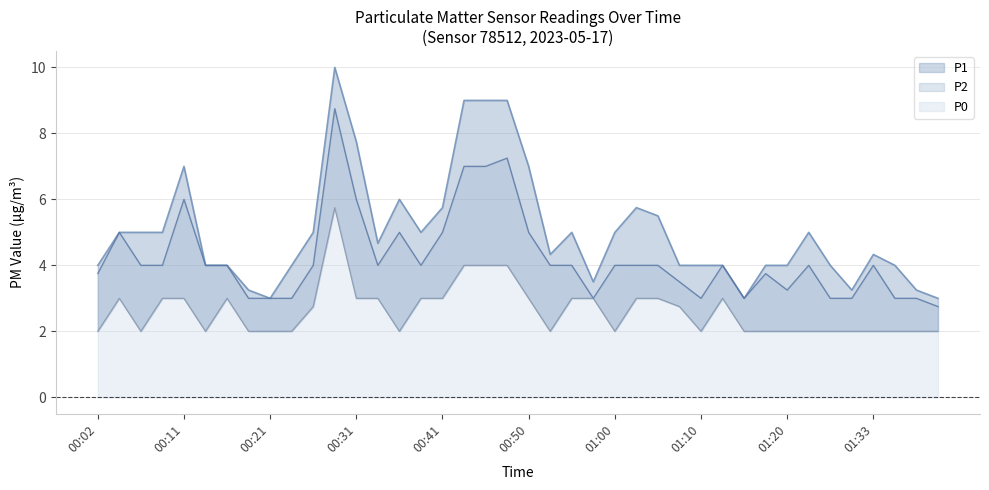

What is the greatest value displayed?

10.0